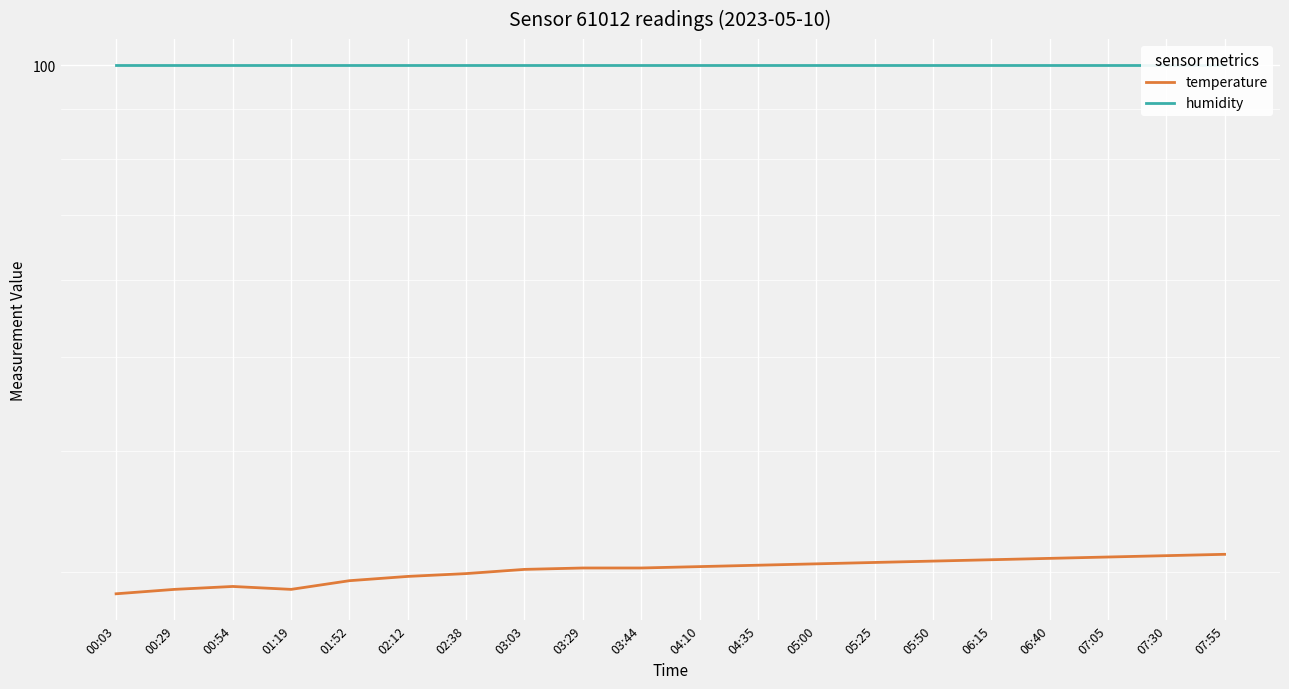

Rank the series at 01:52 from lowest to highest value.

temperature, humidity